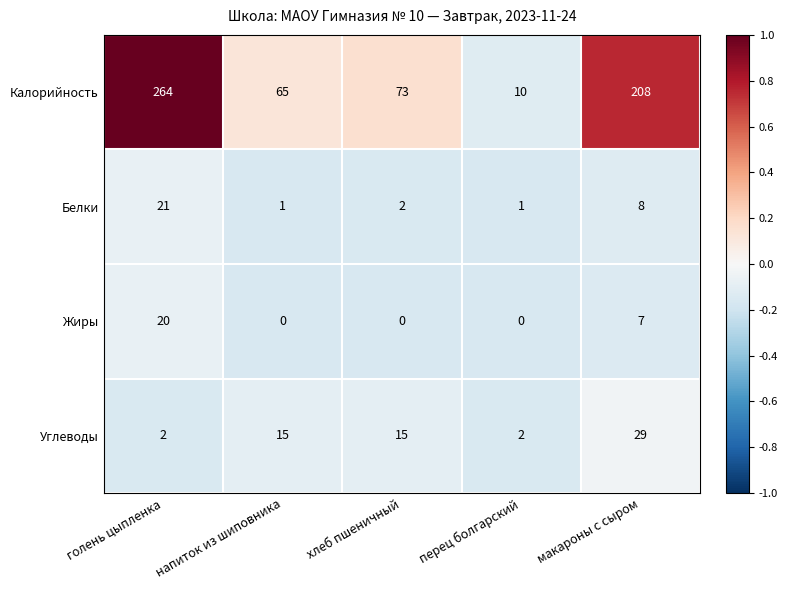

What is the total value across all series at макароны с сыром?

252